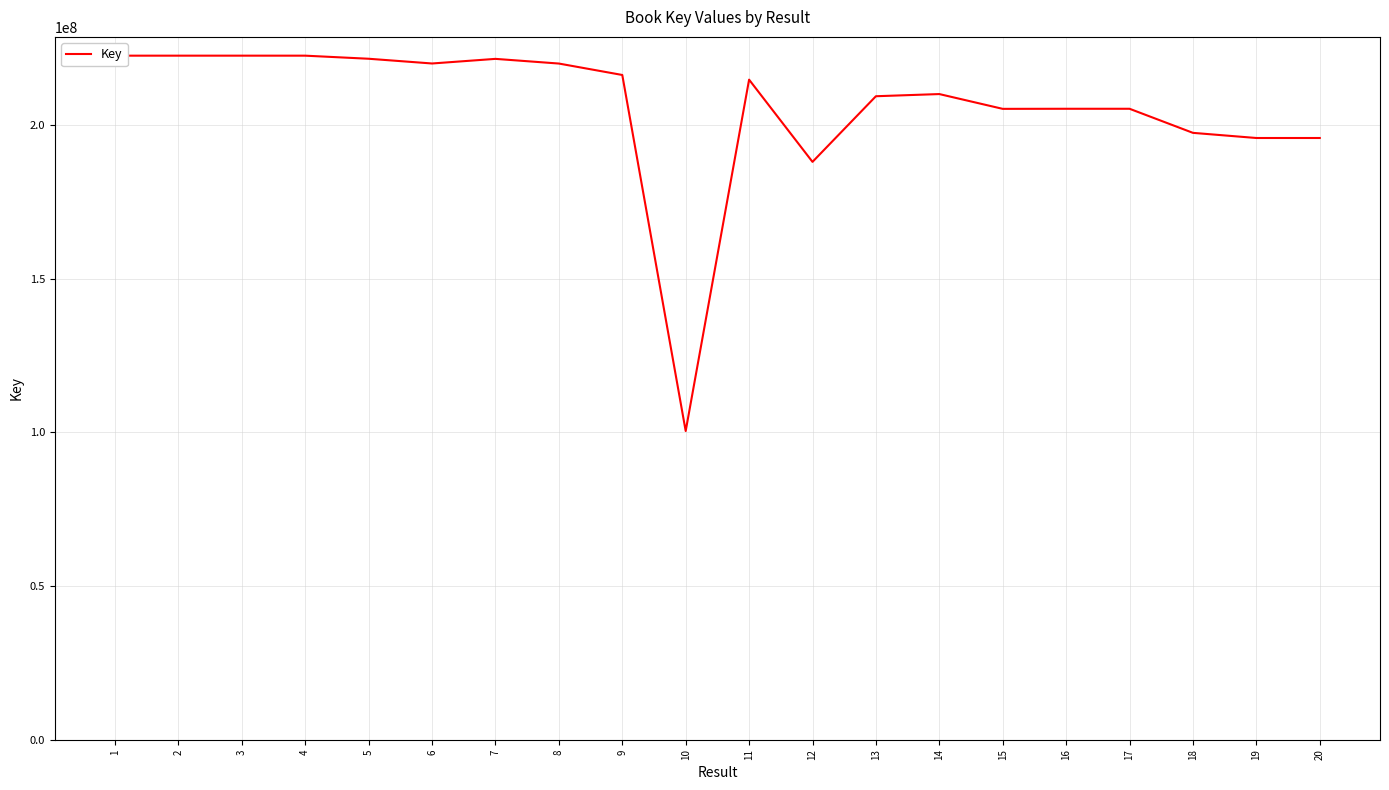

What is the sum of the values at 12 and 20?

383663495